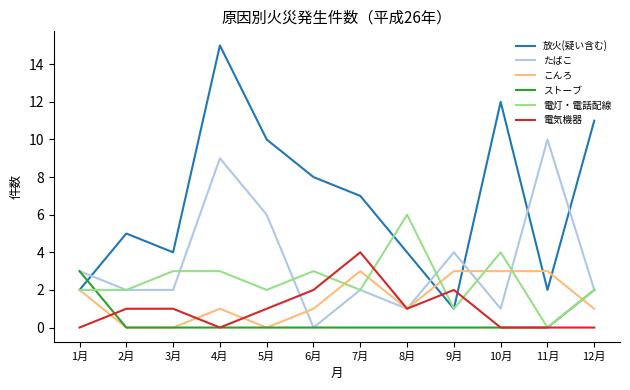

Between which two adjacent categories do 放火(疑い含む) and 電気機器 first intersect?

8月 and 9月